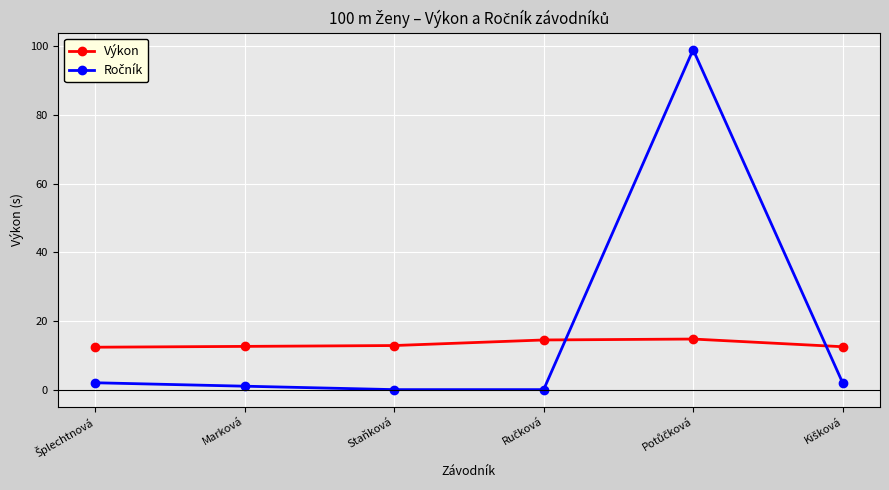

What is the label of the 5th point from the right?

Marková